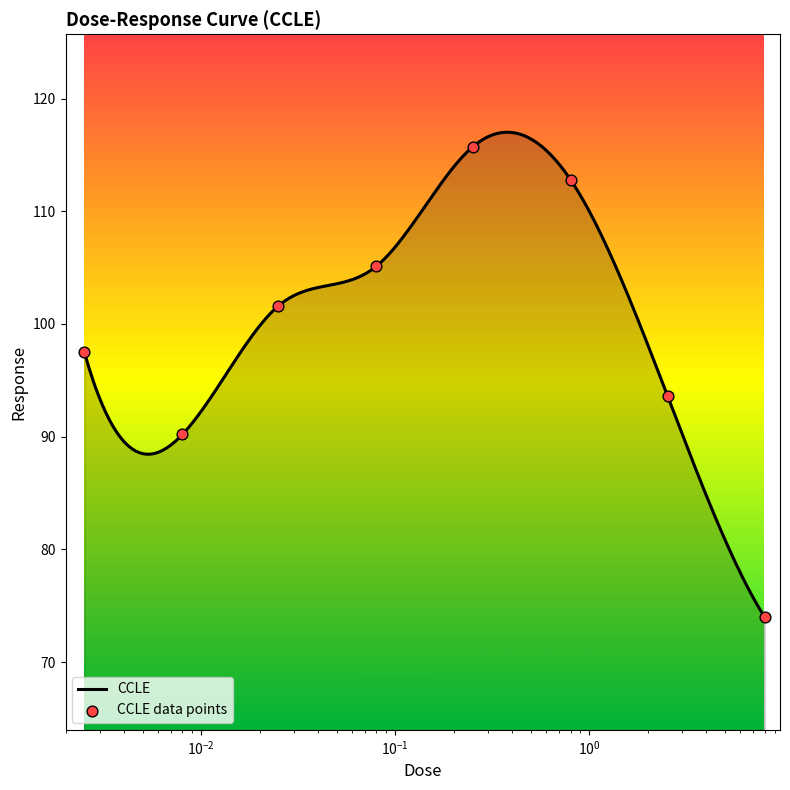

Between 0.025 and 8.0, which is larger?

0.025